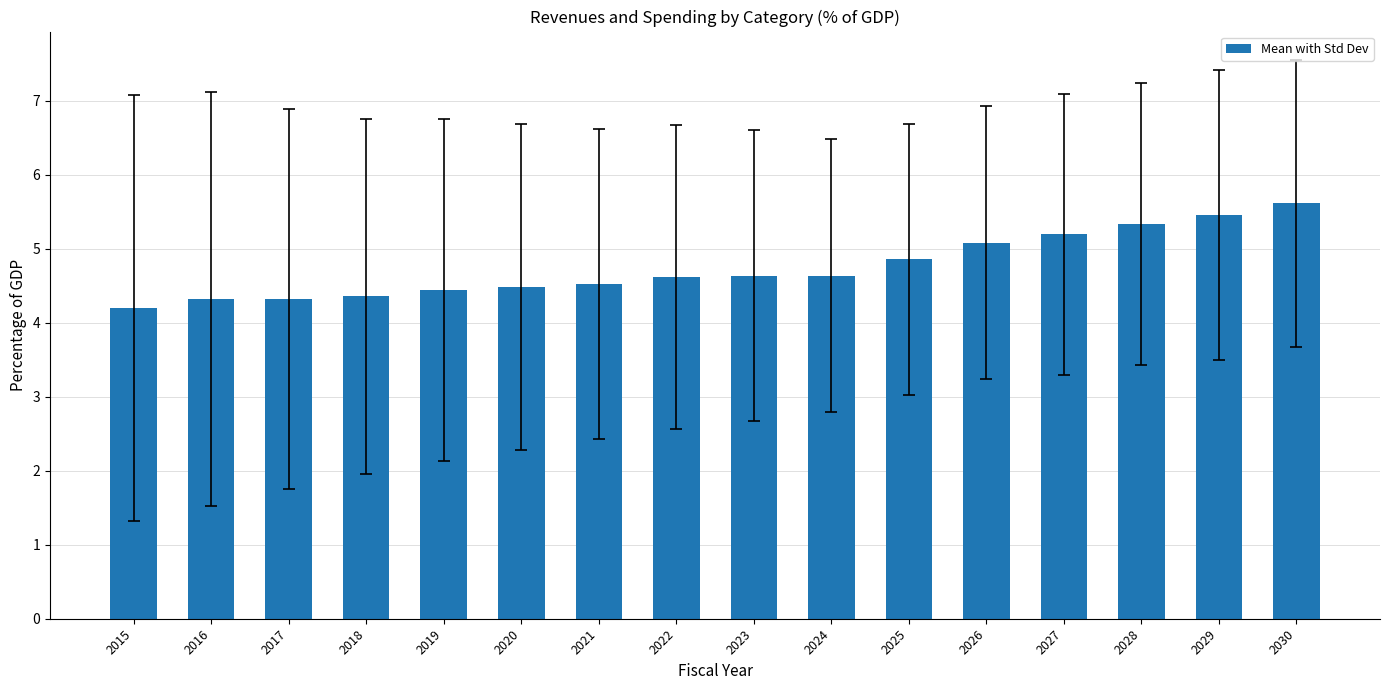

How many categories are shown in the chart?

16